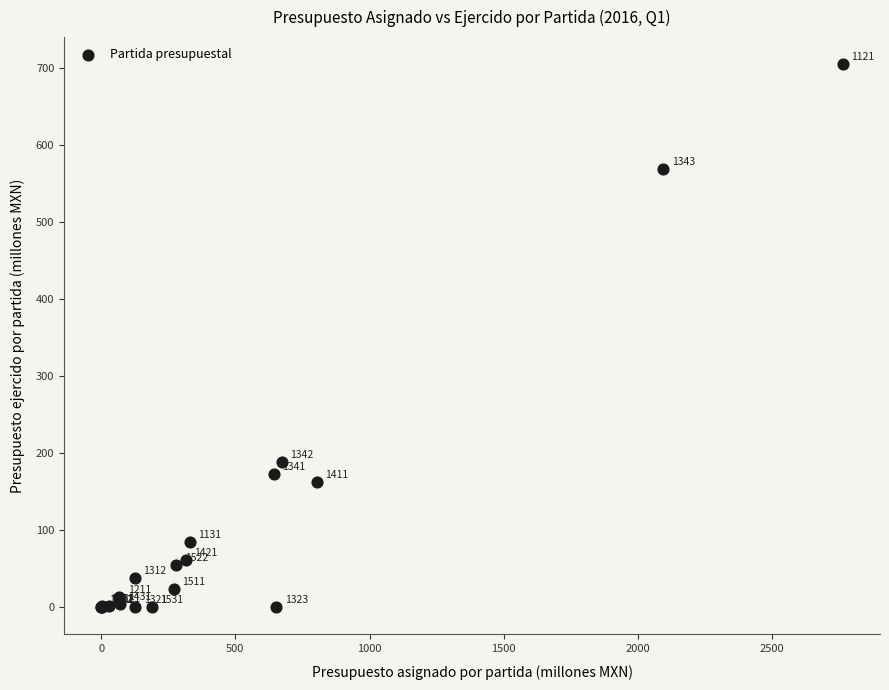

What Y value in the scatter plot is closest to 352?

188.4